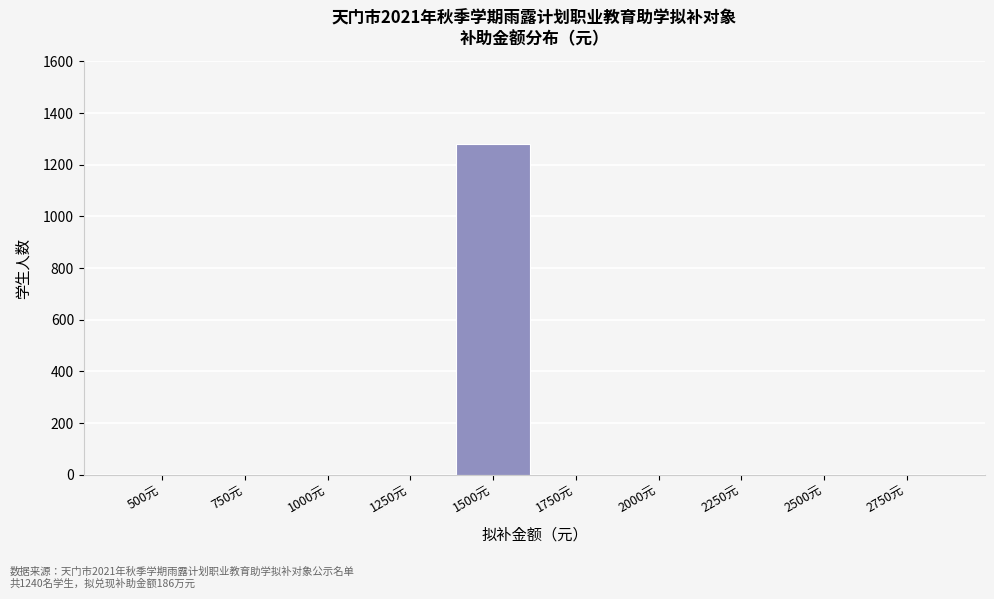

Reading left to right, extract all data points from this chart.

500元=0	750元=0	1000元=0	1250元=0	1500元=1280	1750元=0	2000元=0	2250元=0	2500元=0	2750元=0